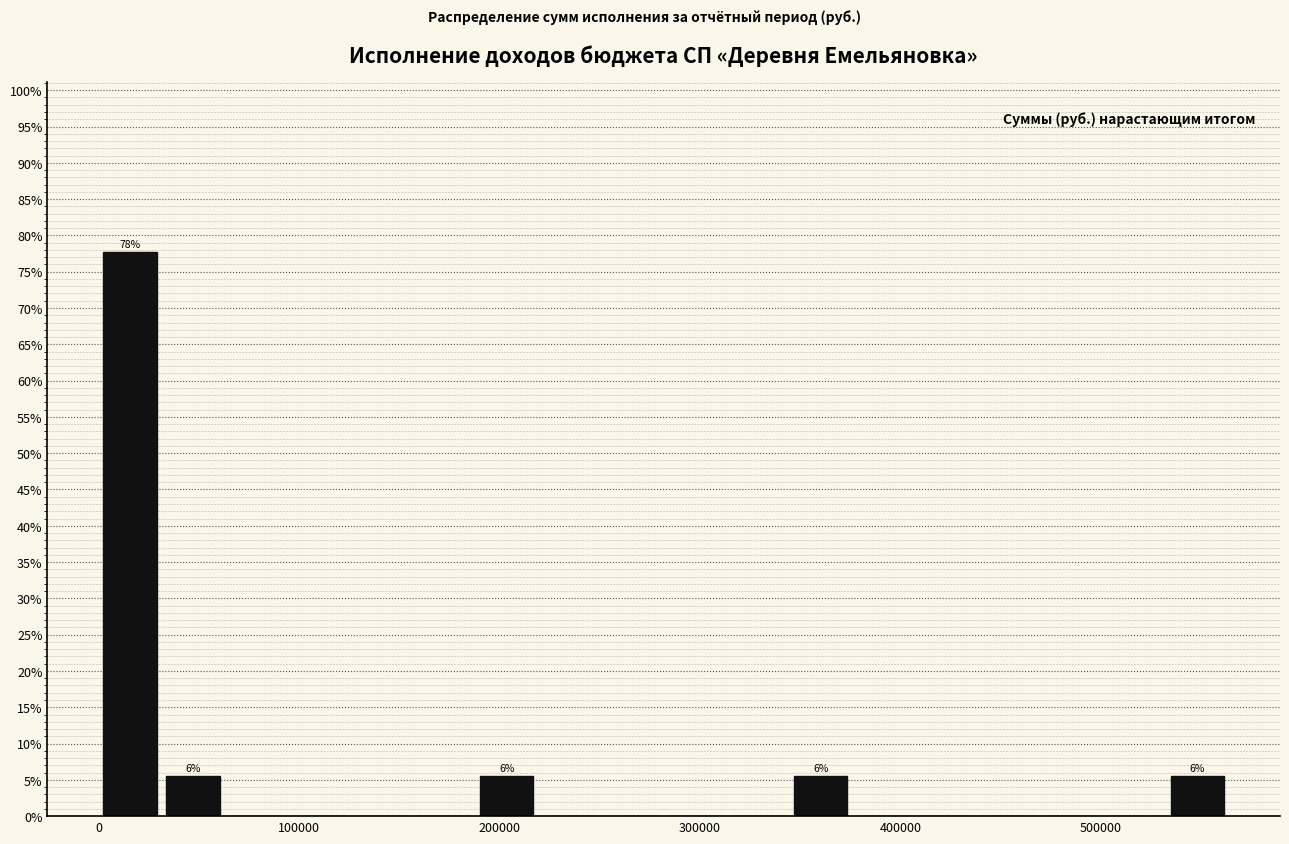

Read against the x-axis, roughly where is the centre of the tallest bar?

20000